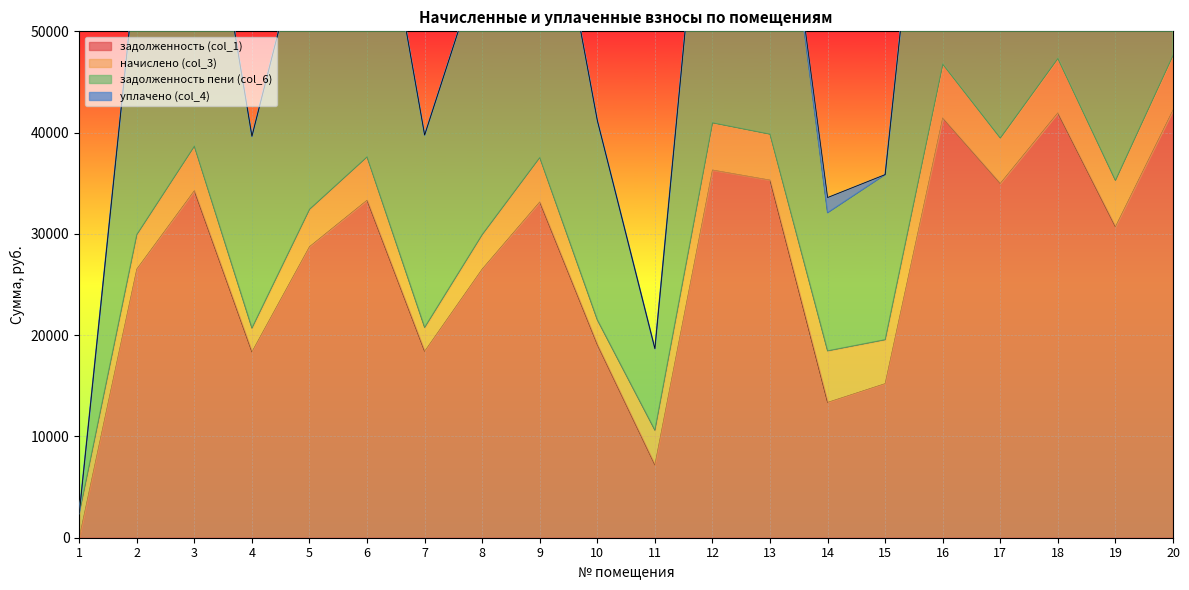

What is the highest value of the задолженность (col_1) series?

42218.7